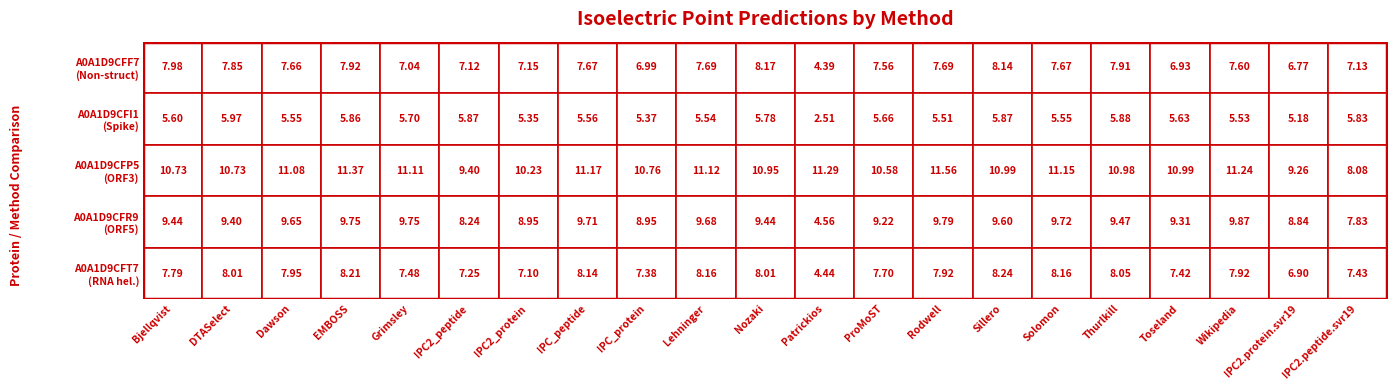

Rank the series by their maximum value, from highest to lowest.

tr|A0A1D9CFP5, tr|A0A1D9CFR9, tr|A0A1D9CFT7, tr|A0A1D9CFF7, tr|A0A1D9CFI1